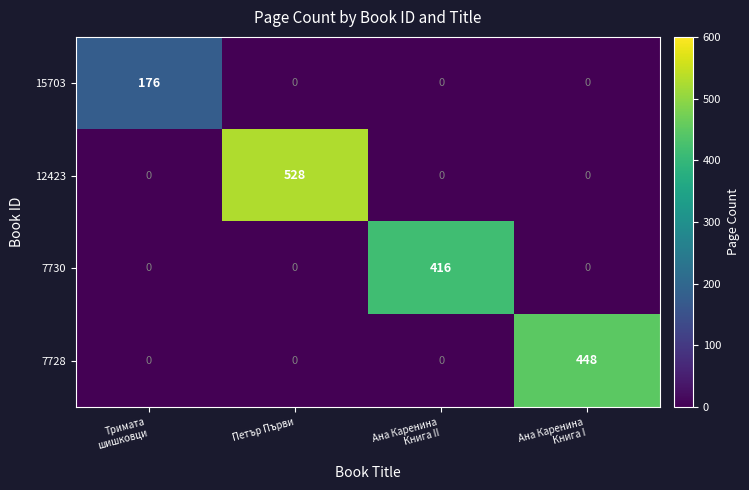

Is it true that 15703 equals 69 at Петър Първи?

False